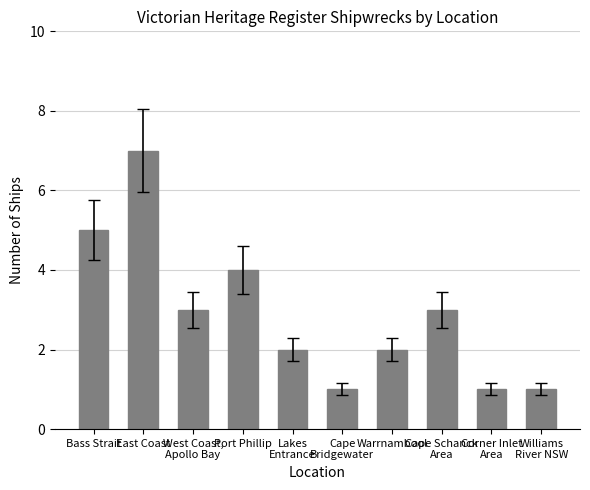

What is the value of the 10th bar from the left?

1